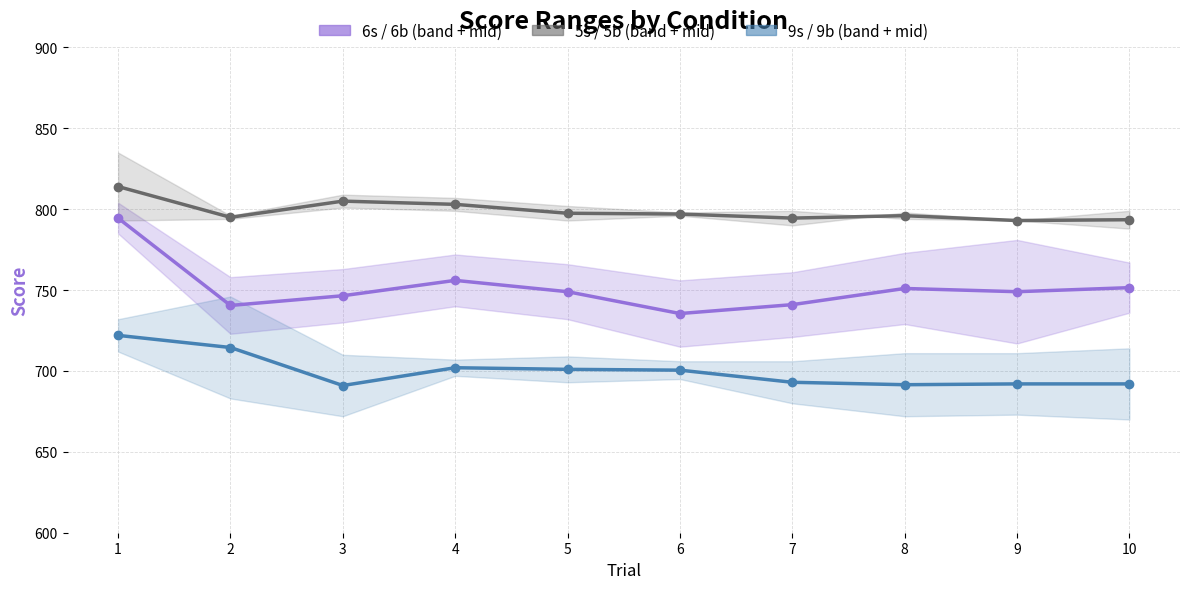

At which category does the chart reach its peak across all series?

1